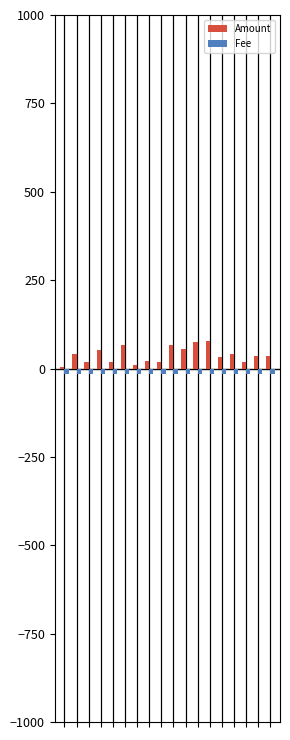

What is the maximum value shown in the chart?

77.2